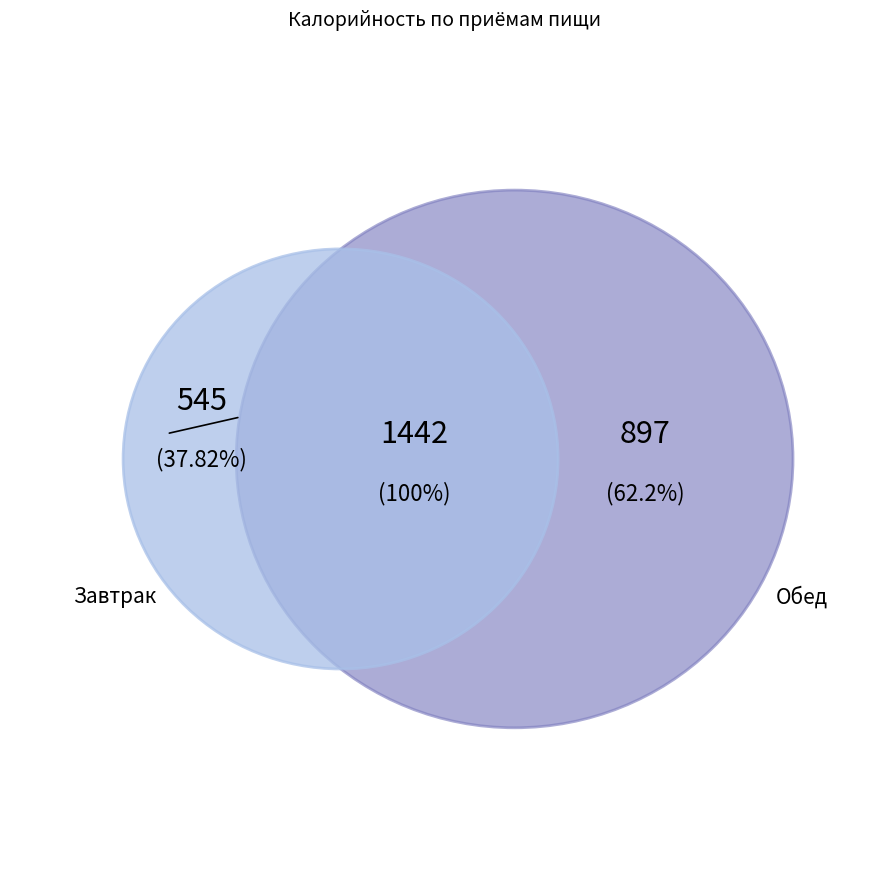

To the nearest percent, what portion does Завтрак represent?

38%